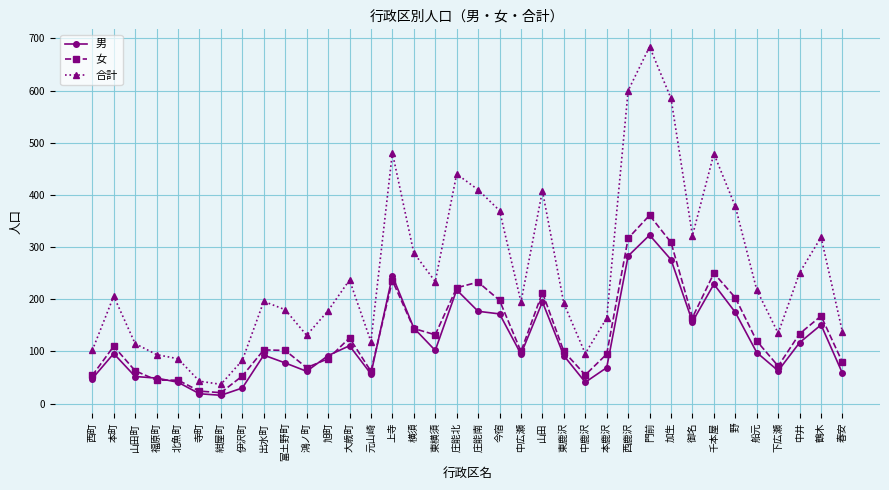

What is the difference between the second highest and second lowest values in the 男 series?

264